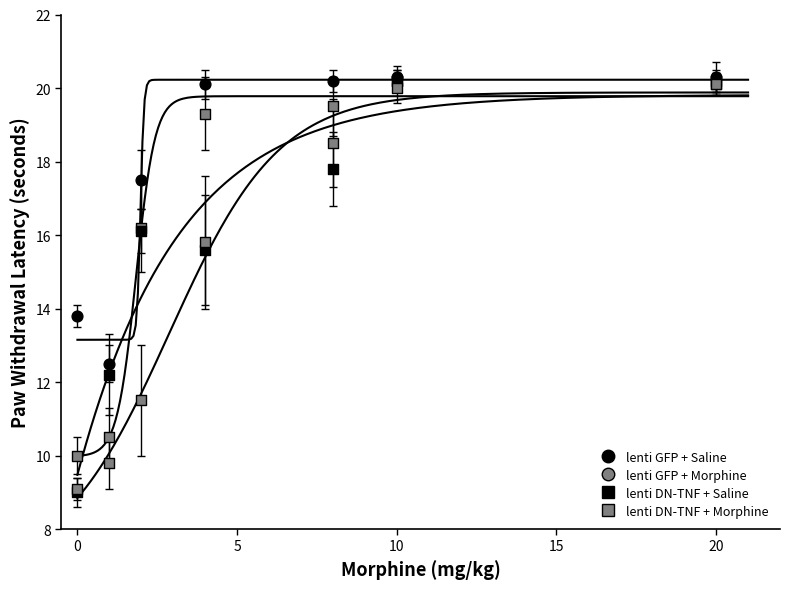

Which series reaches the maximum Y coordinate?

lenti GFP + Saline